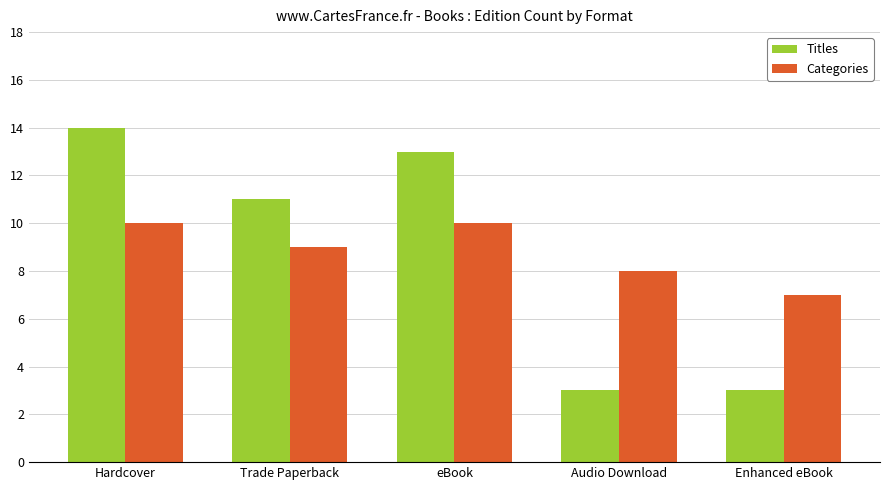

Count the Categories values in the range 8 to 10.

4